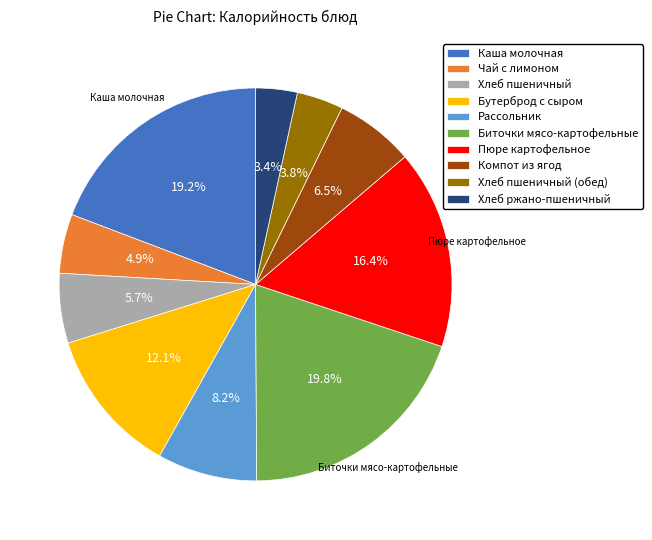

How many segments does this pie chart have?

10